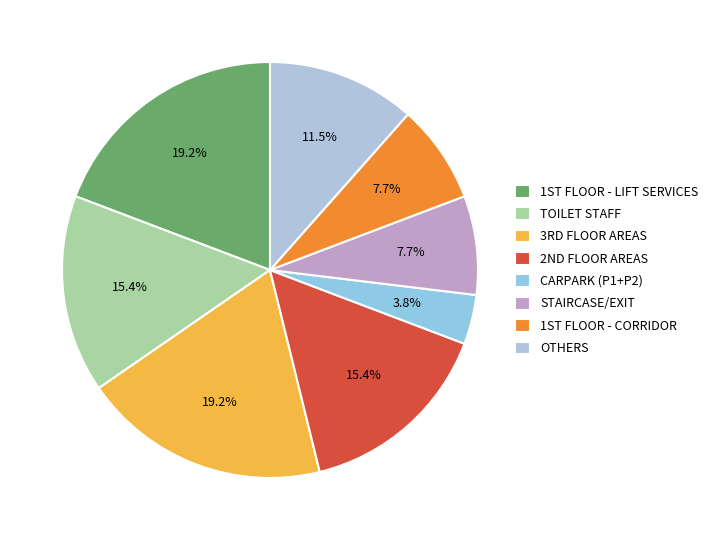

Count the number of slices in the pie.

8